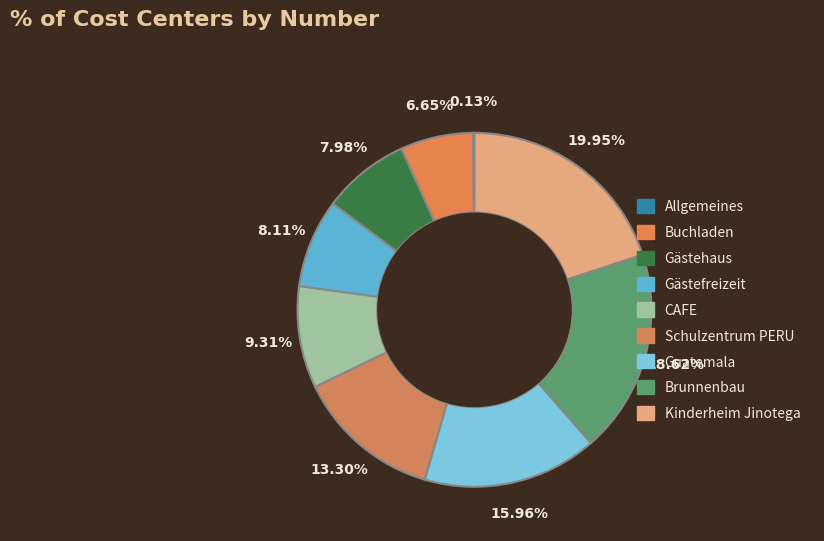

How much of the chart is everything except Allgemeines?

100.0%